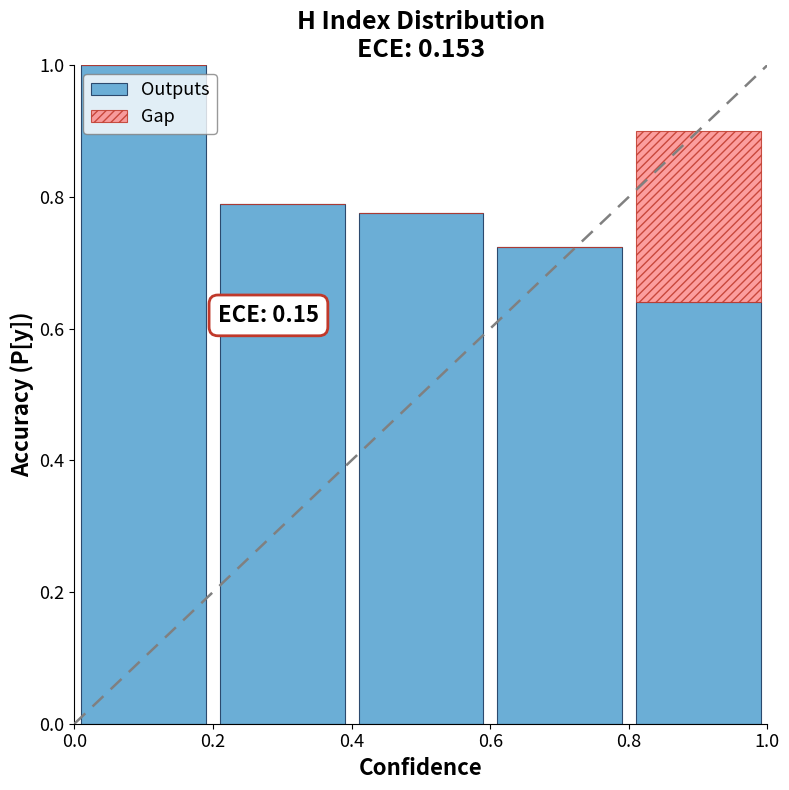

What is the highest value of the Outputs series?

1.0